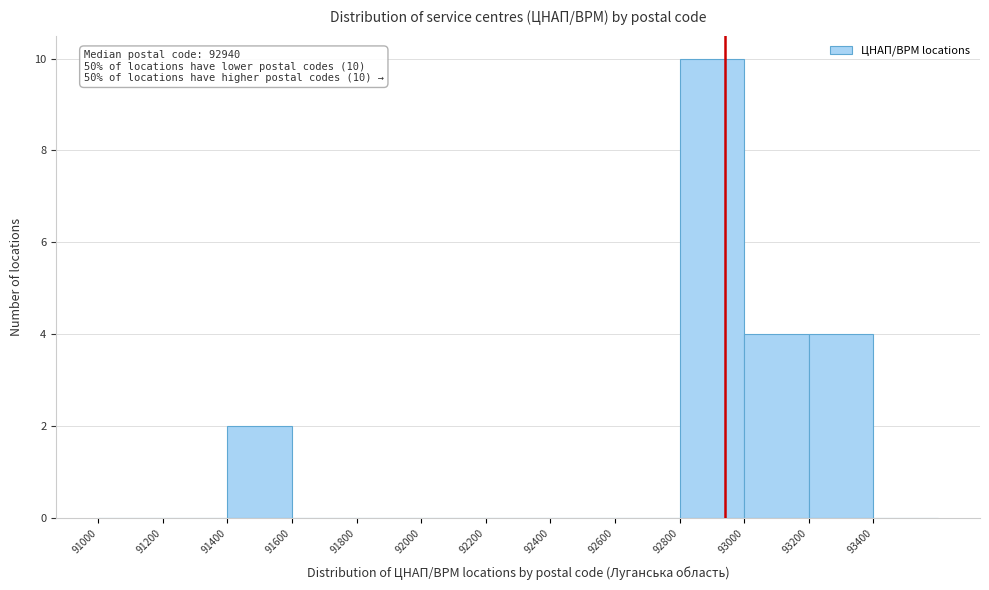

Over which range of the x-axis is the bar tallest?

92800 to 93000